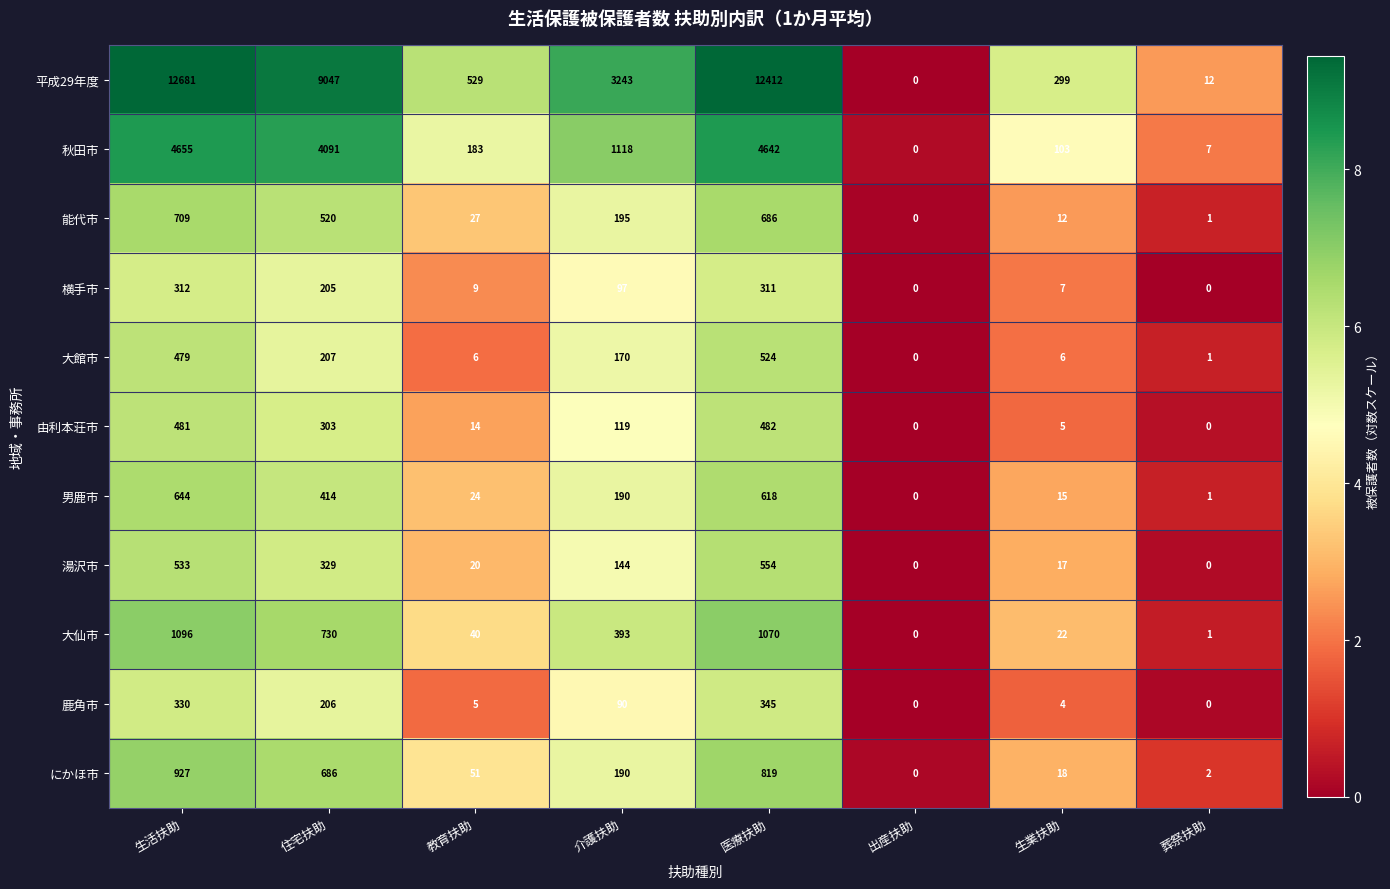

What is the sum of the 湯沢市 values at 教育扶助 and 出産扶助?

20